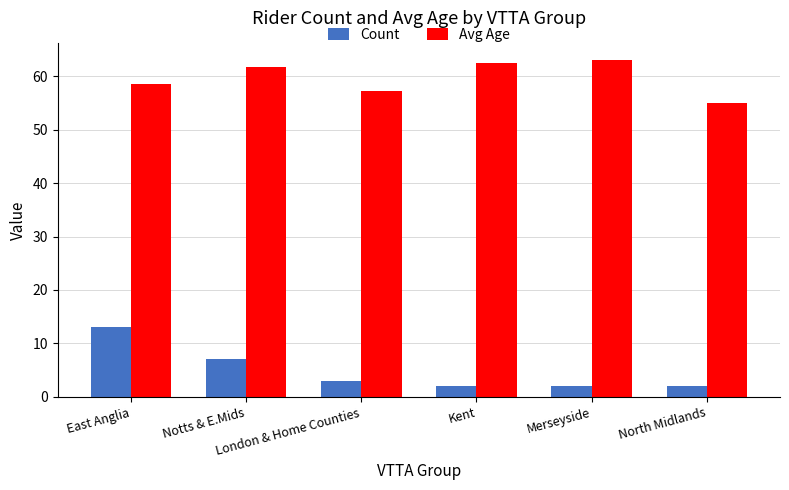

Rank the series by their average value, from highest to lowest.

Avg Age, Count